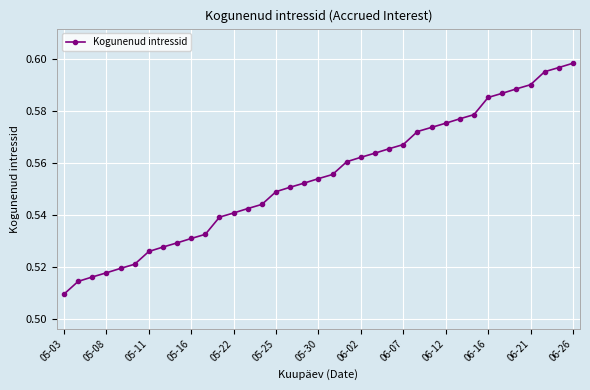

Does the chart display data point markers on the line(s)?

Yes